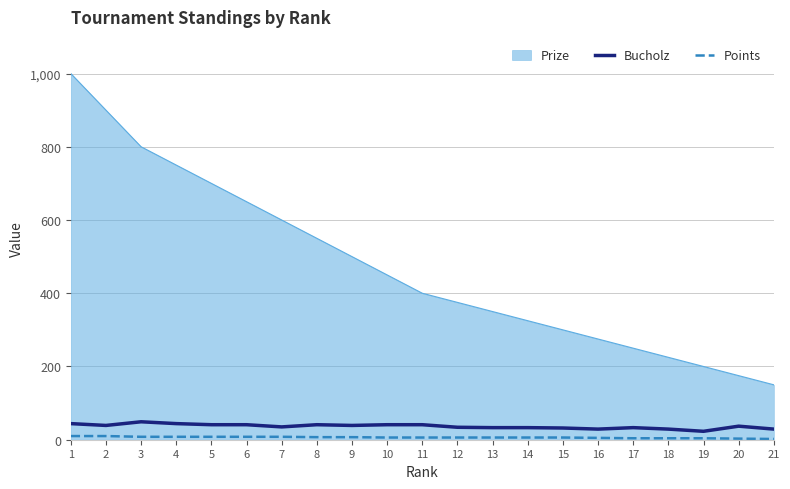

True or false: Bucholz and Prize intersect in this chart.

False